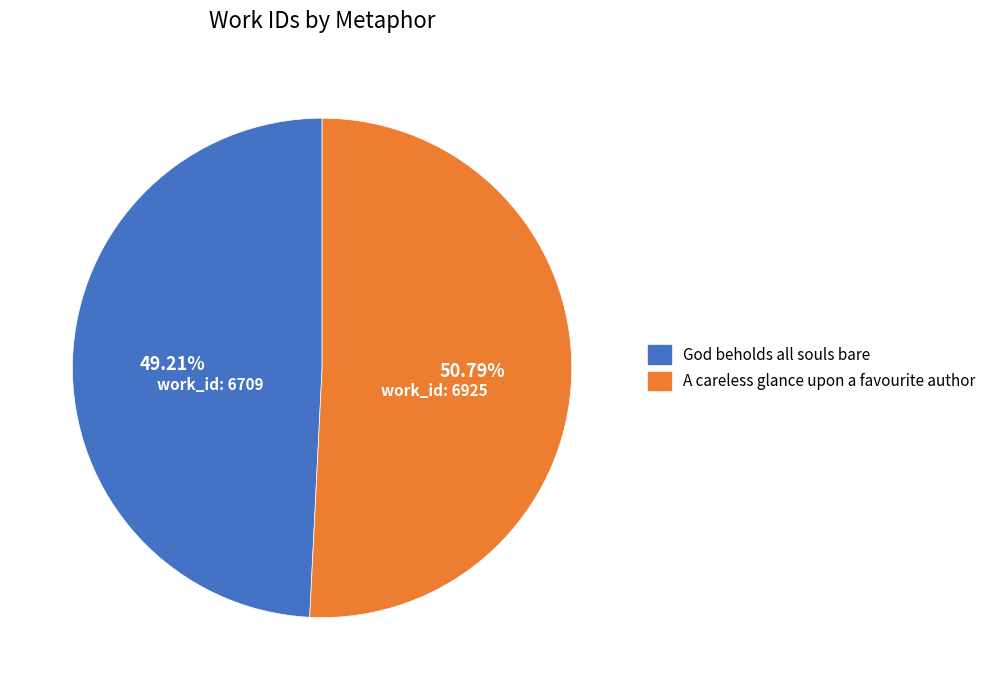

To the nearest percent, what is the difference between the A careless glance upon a favourite author and God beholds all souls bare slice percentages?

2%